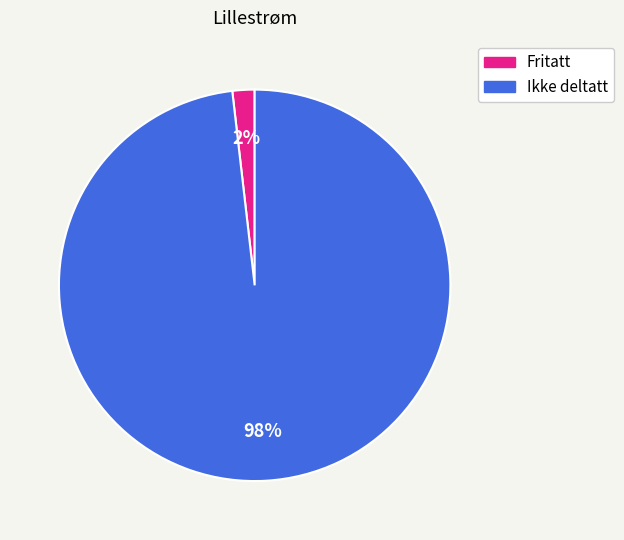

Count the number of slices in the pie.

2